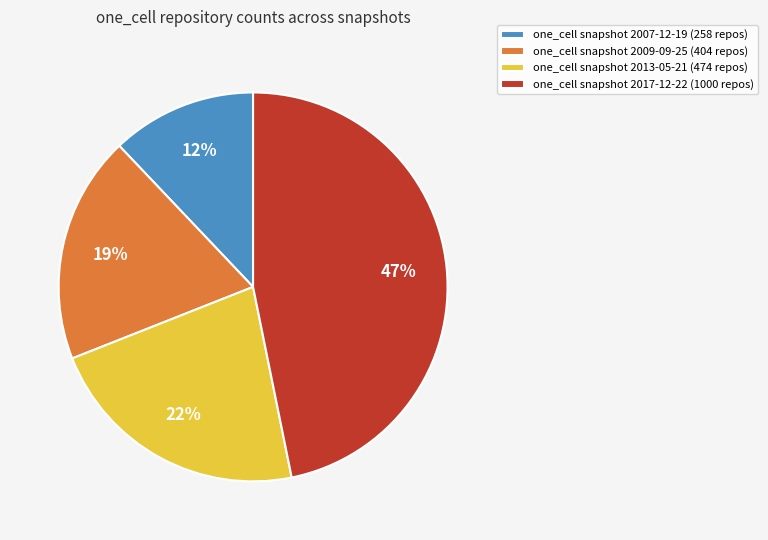

How many segments does this pie chart have?

4